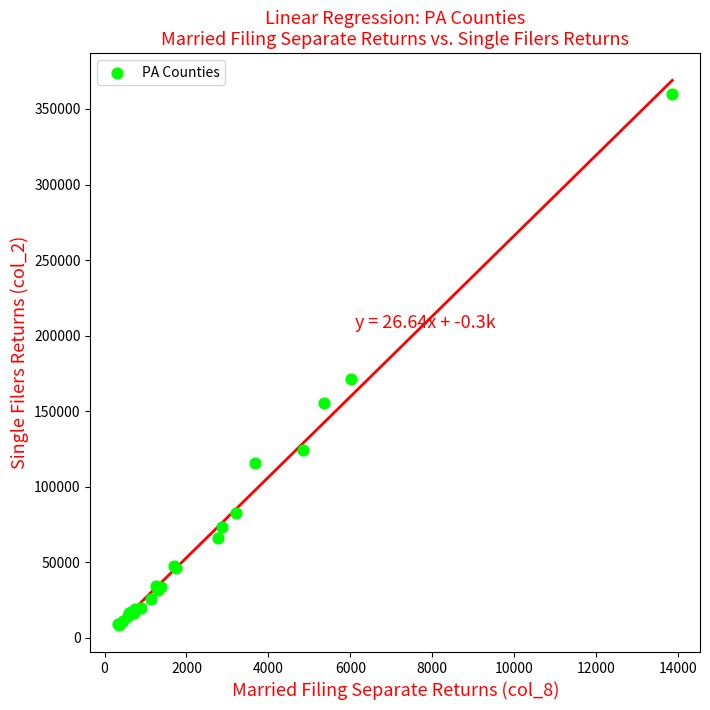

What Y value in the scatter plot is closest to 184147?

171150